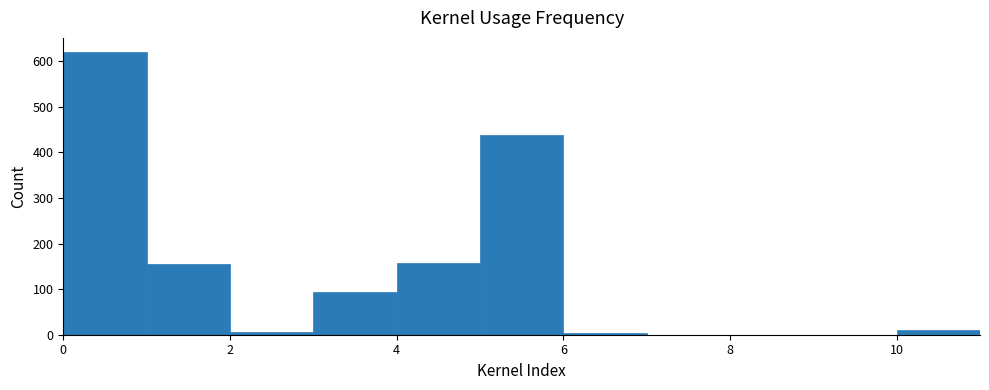

Reading left to right, list every bar in this chart as the range it spans on the x-axis followed by its height. The values are not printed on the chart, so give them approximately, as read against the axis.

0 to 1: 620
1 to 2: 160
2 to 3: under 10
3 to 4: 90
4 to 5: 160
5 to 6: 440
6 to 7: under 10
7 to 8: 0
8 to 9: 0
9 to 10: 0
10 to 11: 10